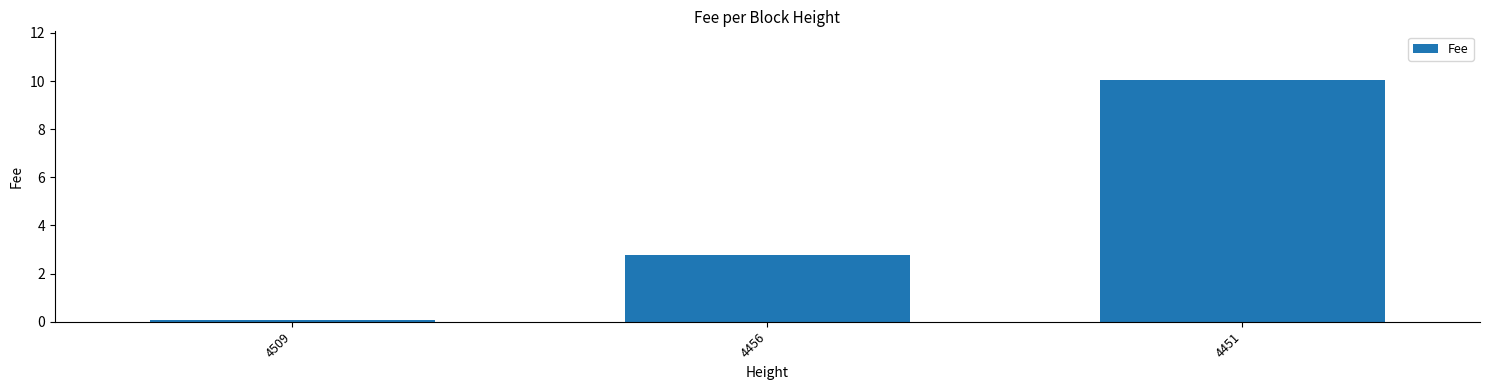

Reading right to left, extract all data points from this chart.

4451=10.1	4456=2.8	4509=0.1